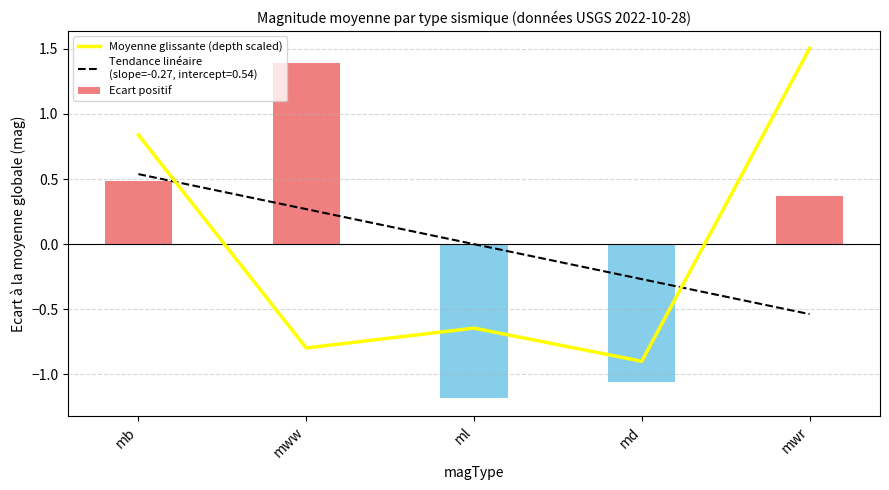

Which category has the lowest value across all series?

md